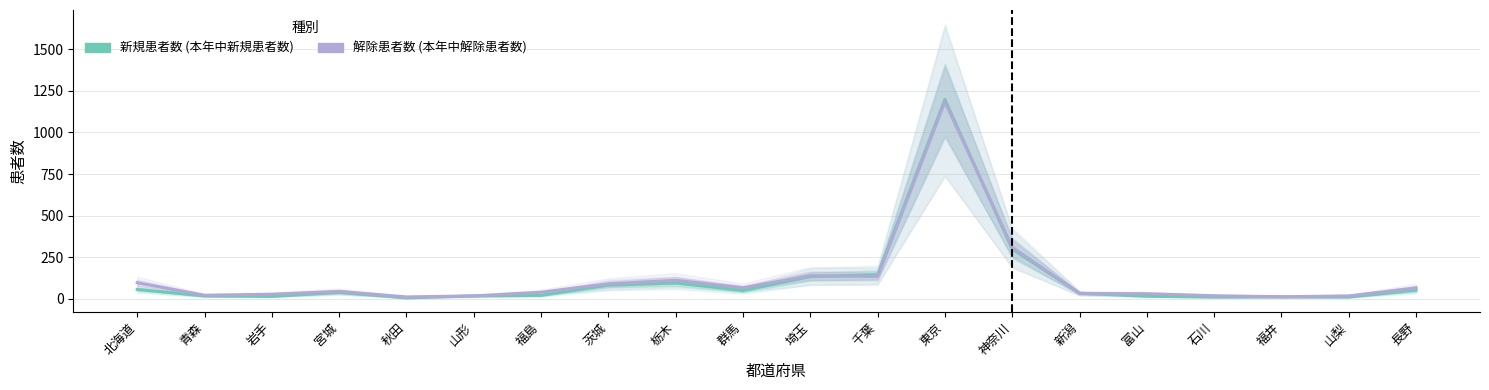

What is the label of the 4th point from the left?

宮城